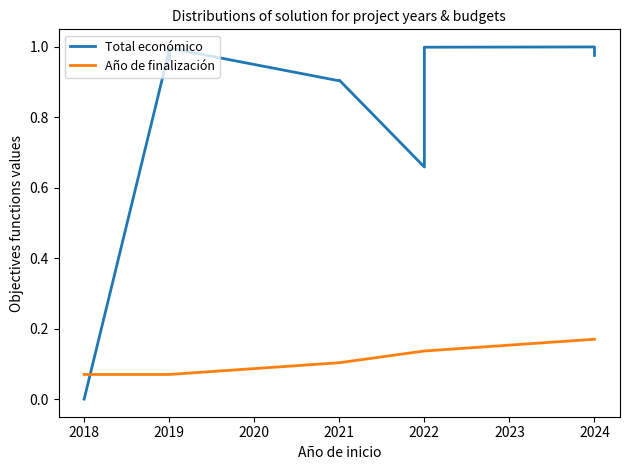

Which series has the largest range (max minus min)?

Total económico